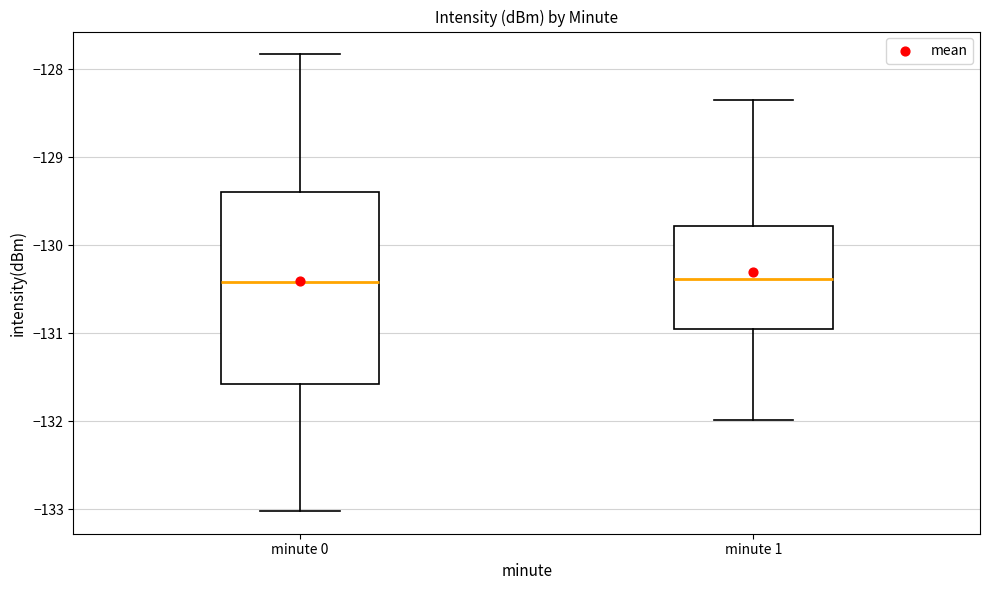

Reading left to right, transcribe this box plot: for each box, give where its median line is, the range the box spans, and where its two whiskers end, as read against the y-axis. The values are not printed on the chart, so give them approximately, as read against the axis.

minute 0: median -130.4, box -131.6 to -129.4, whiskers -133.0 to -127.8
minute 1: median -130.4, box -130.9 to -129.8, whiskers -132.0 to -128.3